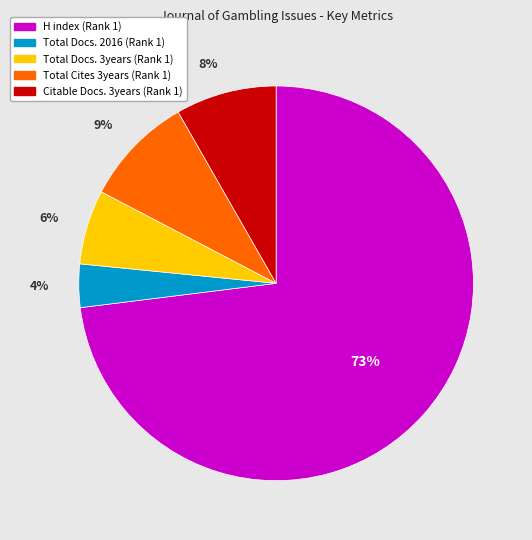

Is there any slice that represents more than half of the pie?

Yes